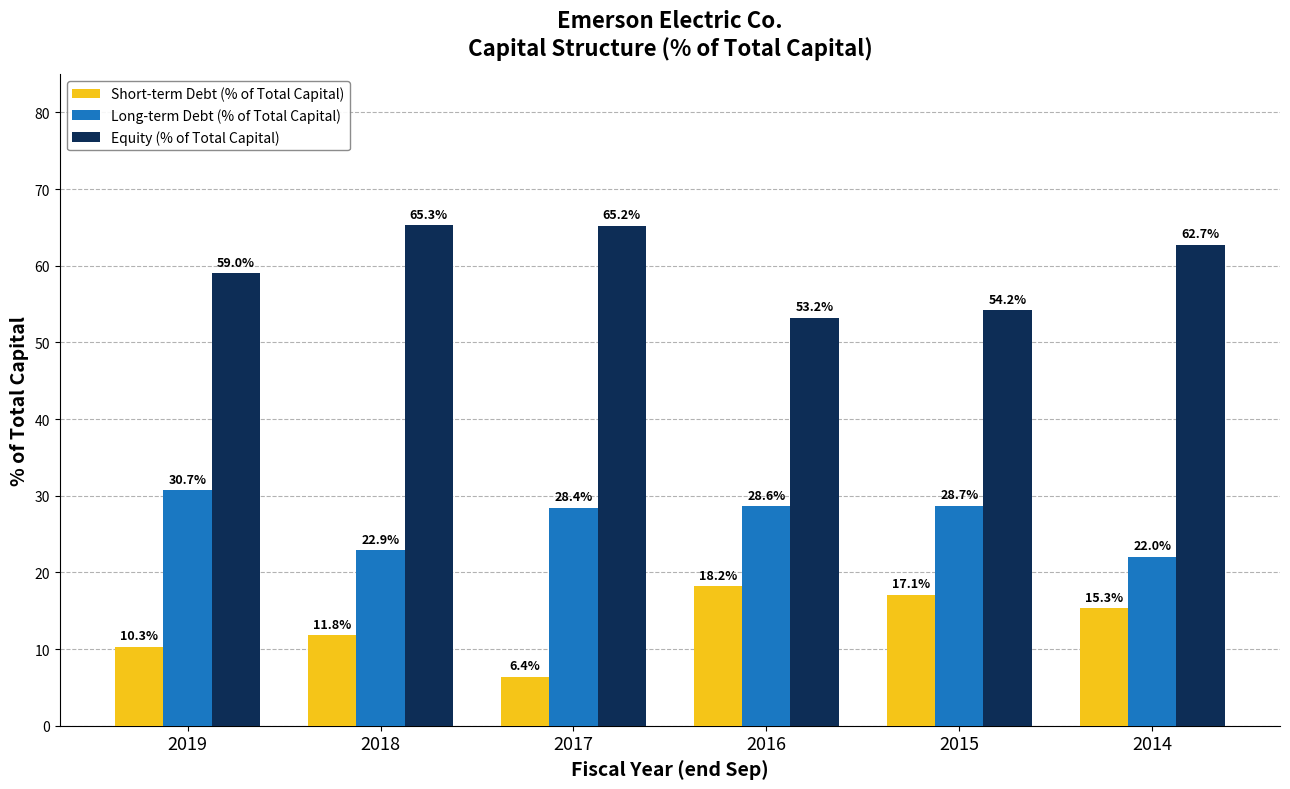

What is the approximate value of Long-term Debt (% of Total Capital) at 2017?

28.4